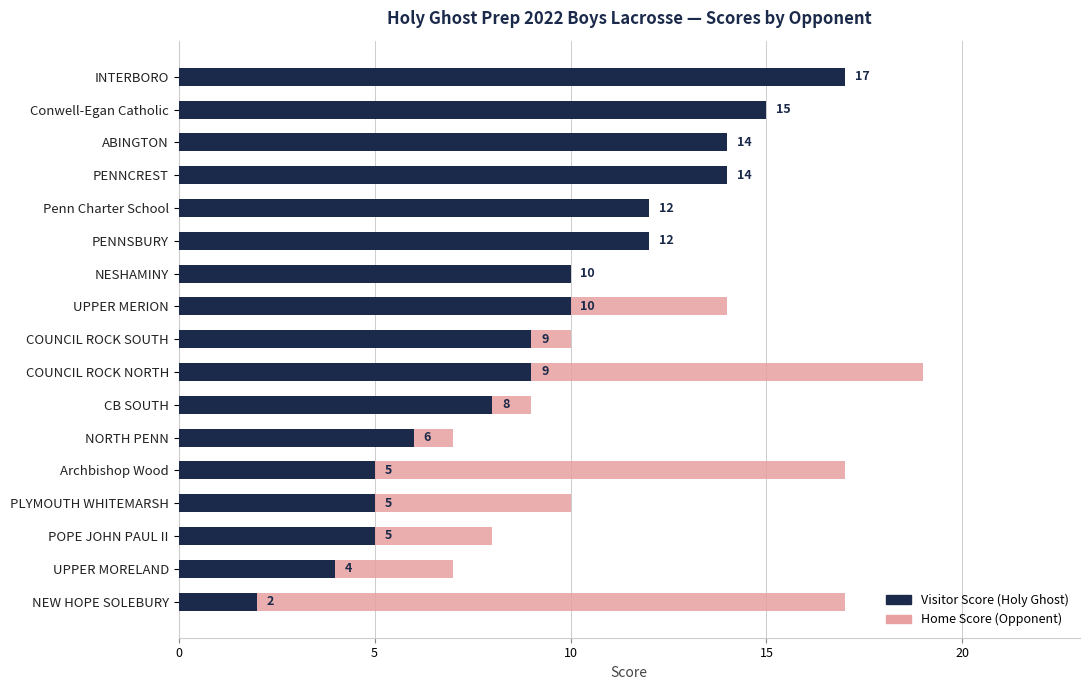

How many values in the Home Score series exceed 8?

7